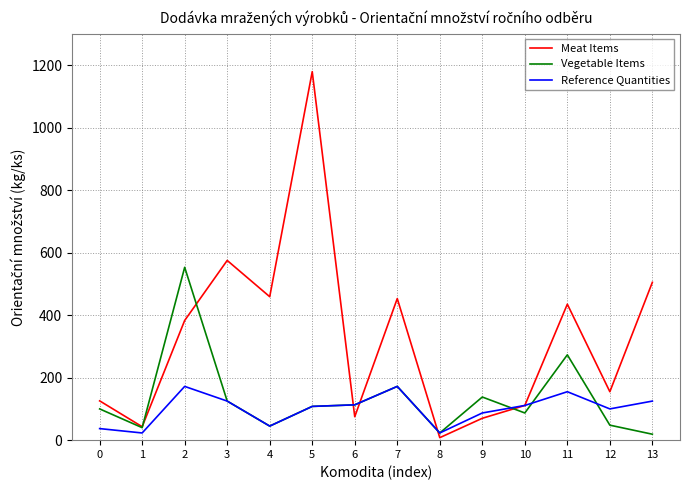

Does the chart have visible grid lines?

Yes